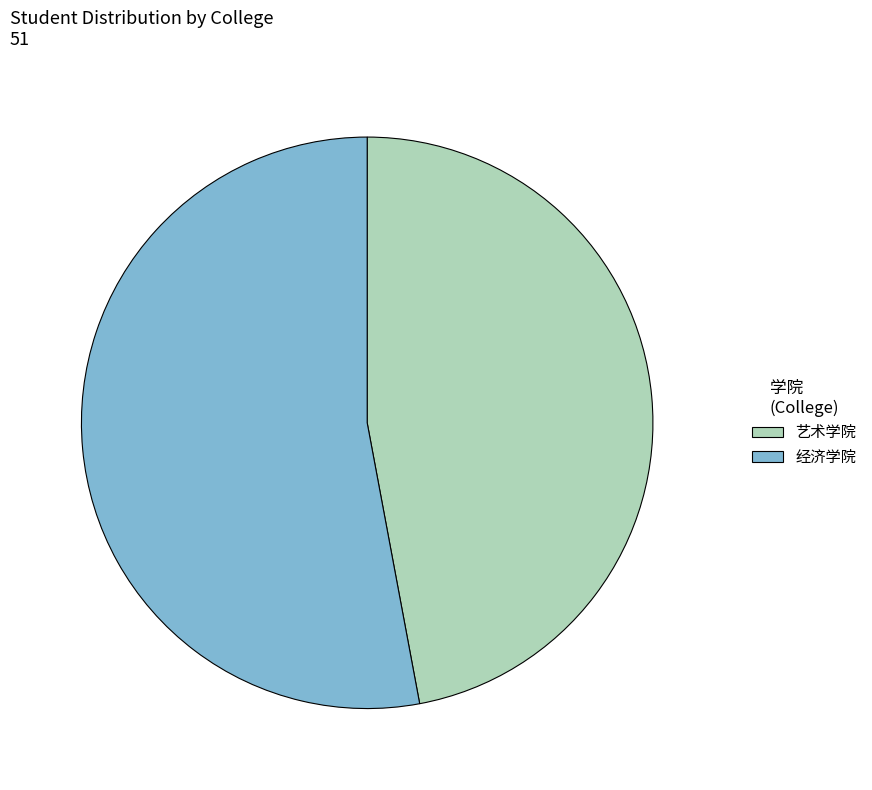

True or false: 艺术学院 accounts for 32% of the total.

False